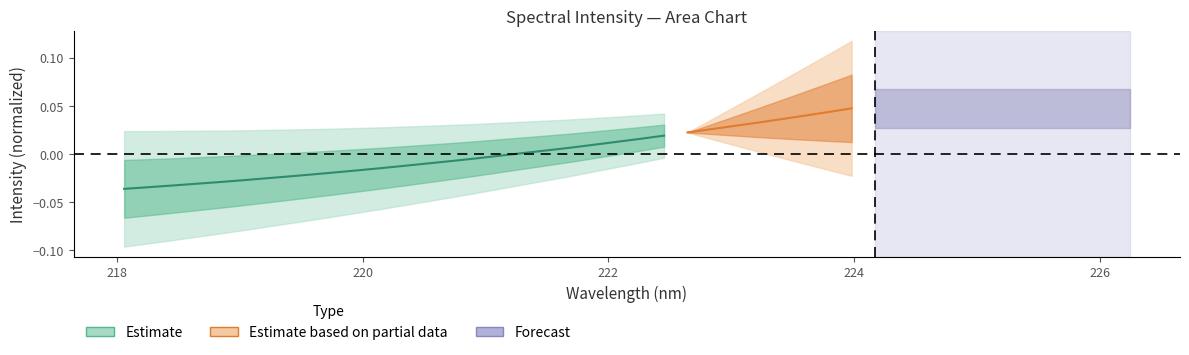

What is the difference between the maximum and minimum values?

0.1